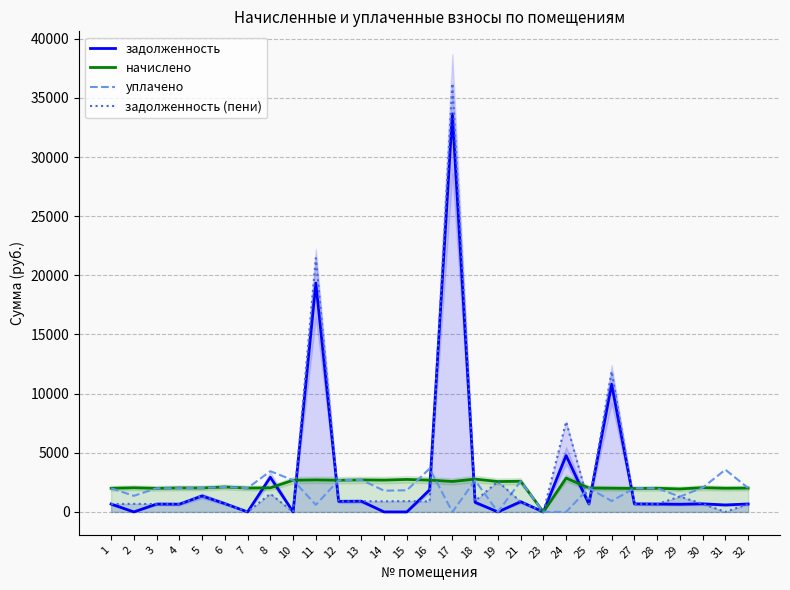

How many lines are shown in the chart?

4